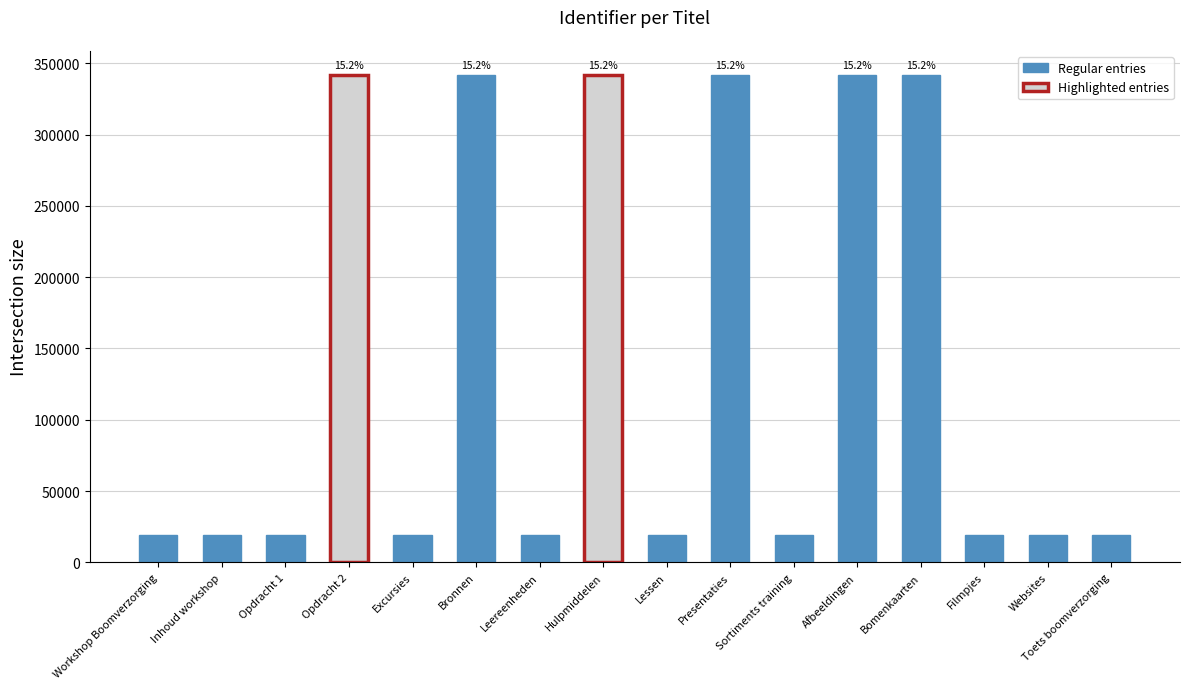

What is the label of the 9th bar from the left?

Lessen